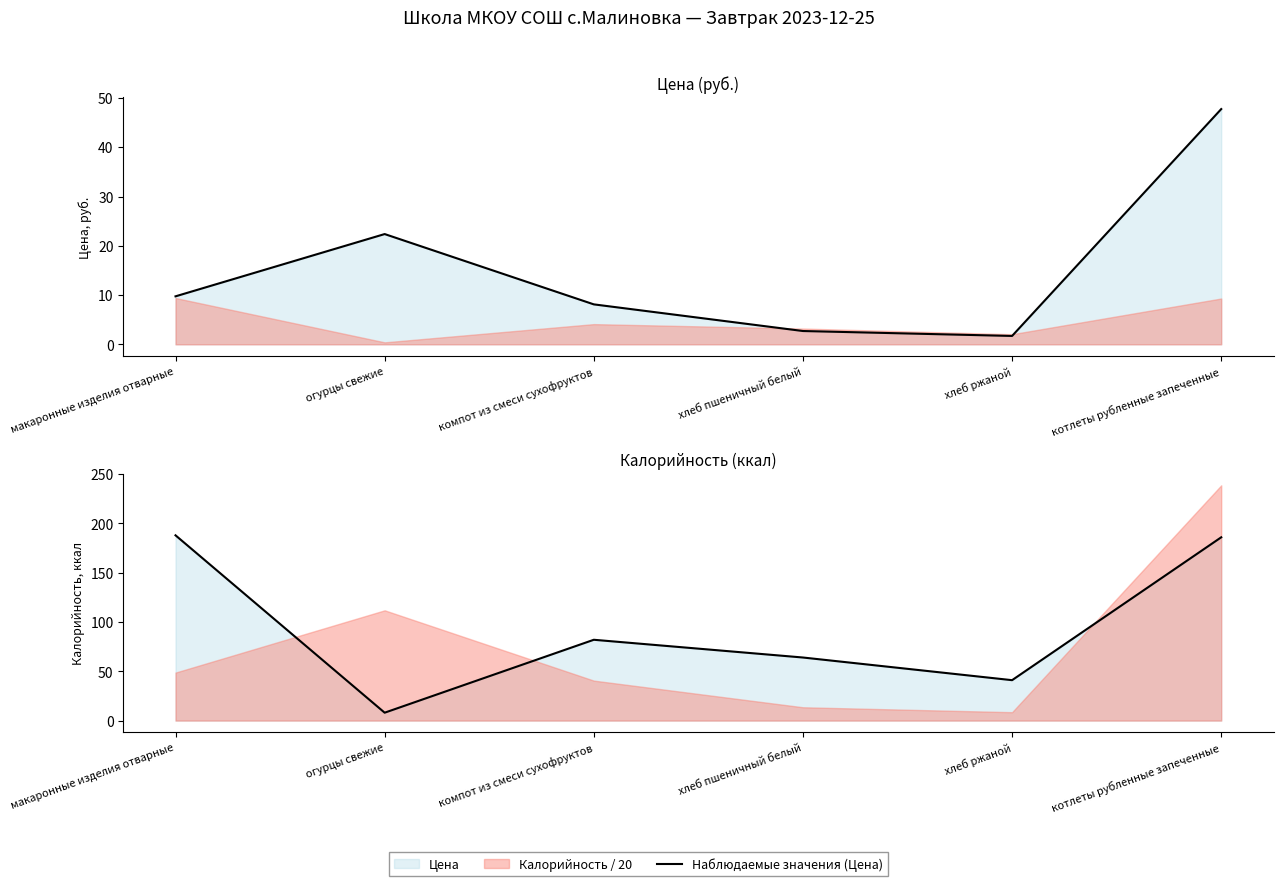

Reading left to right, extract all data points from this chart.

Наблюдаемые значения (Цена): 9.7	22.4	8.1	2.7	1.7	47.8
Наблюдаемые значения (Калорийность): 188.0	8.0	82.0	64.0	41.0	186.0